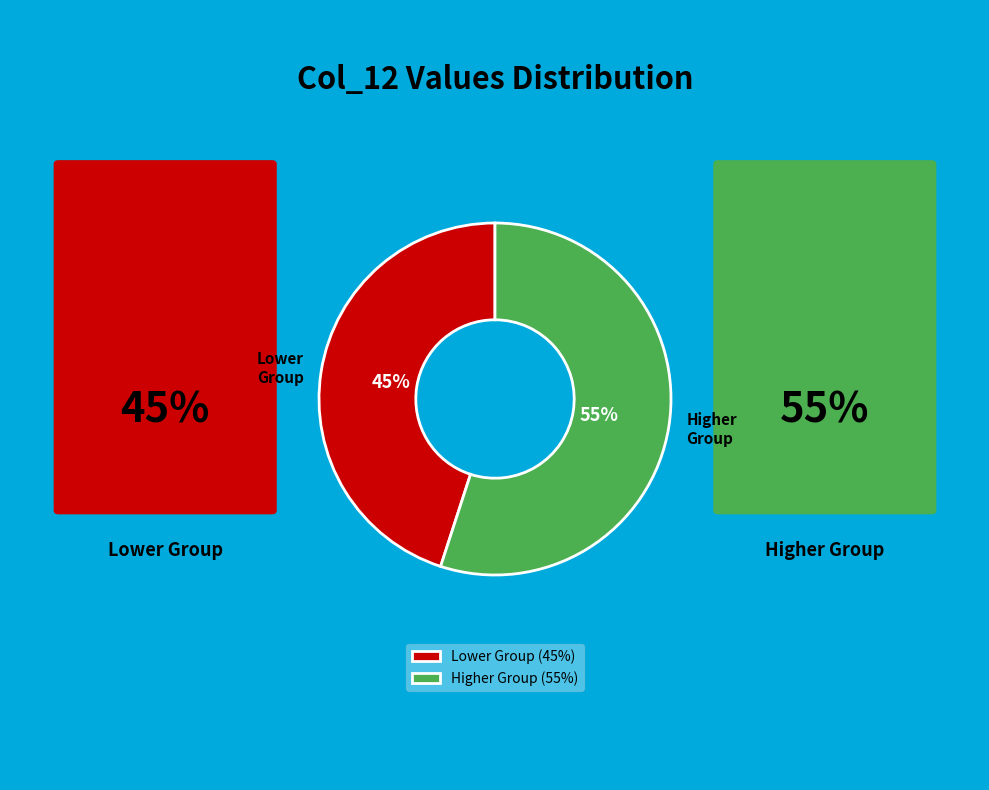

True or false: Higher Group accounts for 42% of the total.

False